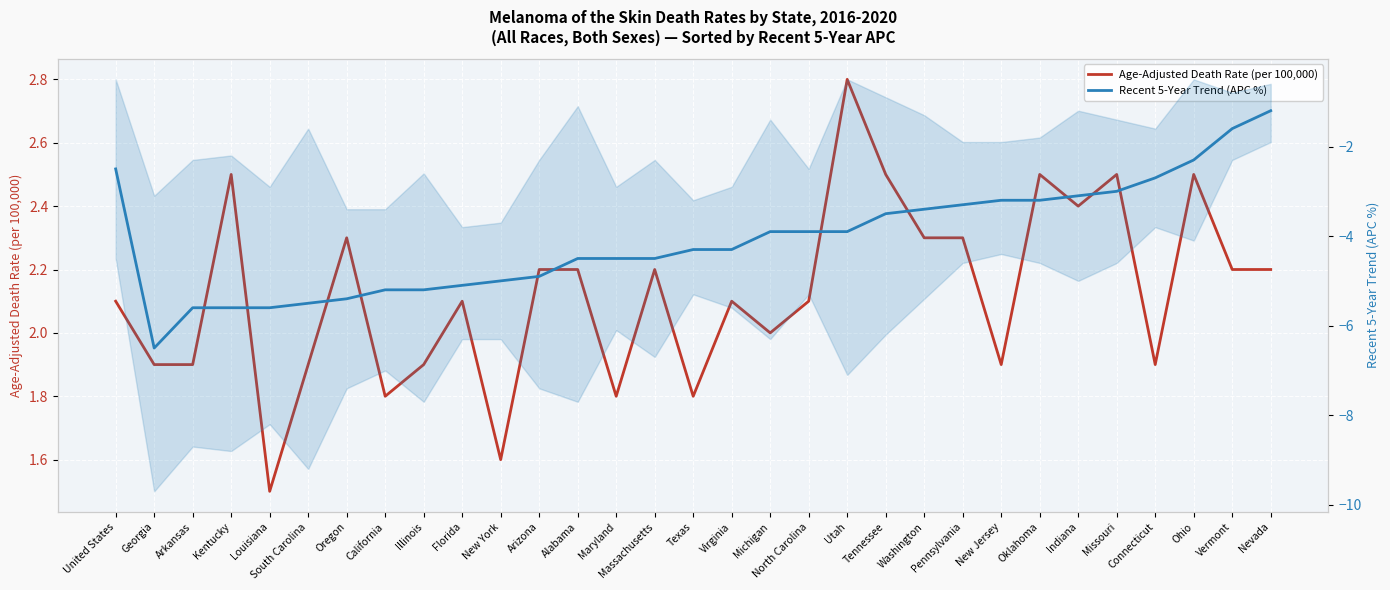

Which series has the widest spread of values?

Recent 5-Year Trend (APC %)